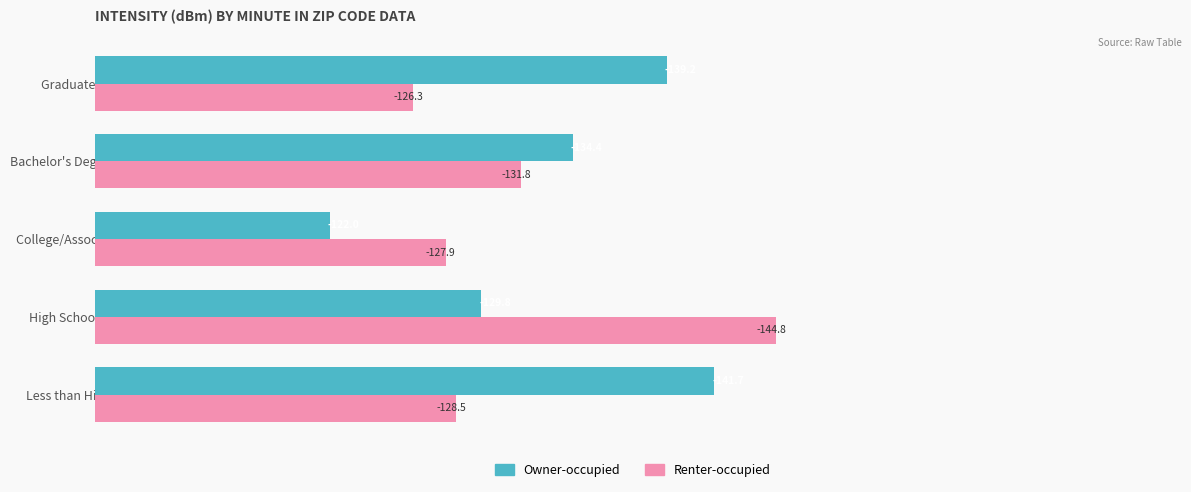

At which label does Renter-occupied reach its peak?

Graduate Degree